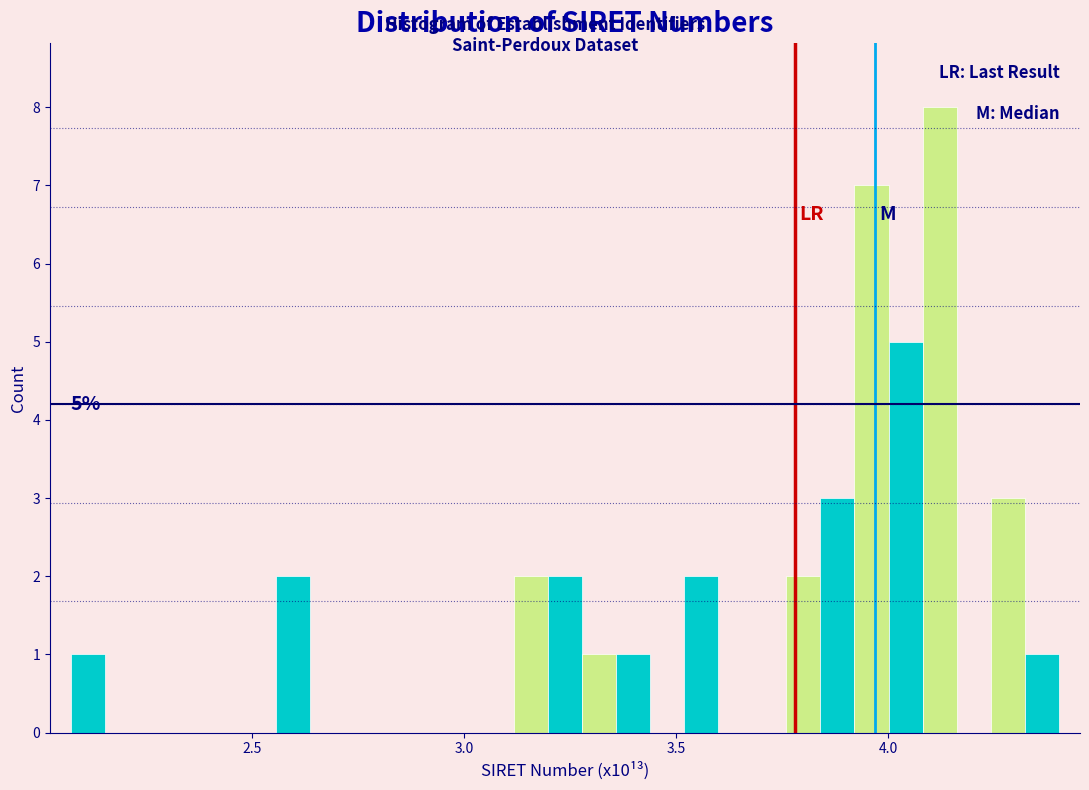

Around what value on the x-axis is the tallest bar? Give the approximate position of its centre, as read against the axis.

4.10